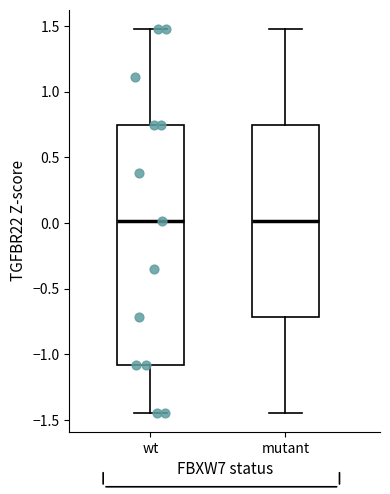

Which box is the tallest, from its lower edge to its upper edge?

wt